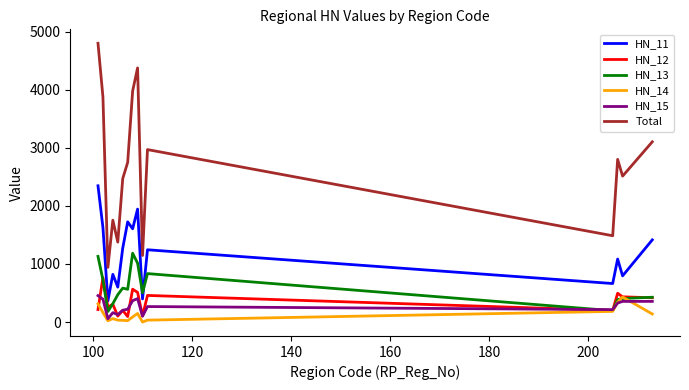

How many distinct data groups are displayed?

6